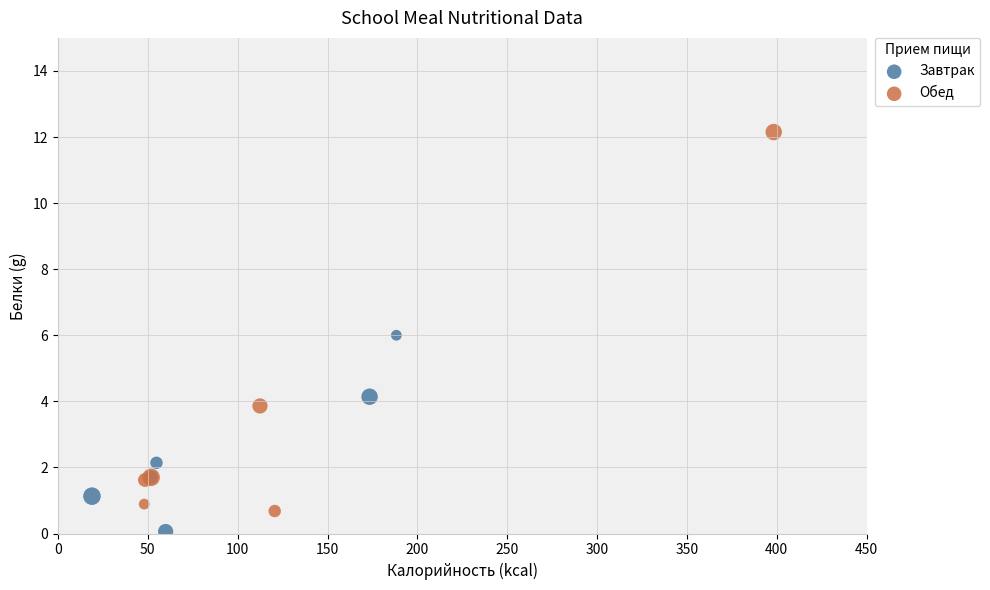

What are all the series names shown in the legend?

Завтрак, Обед